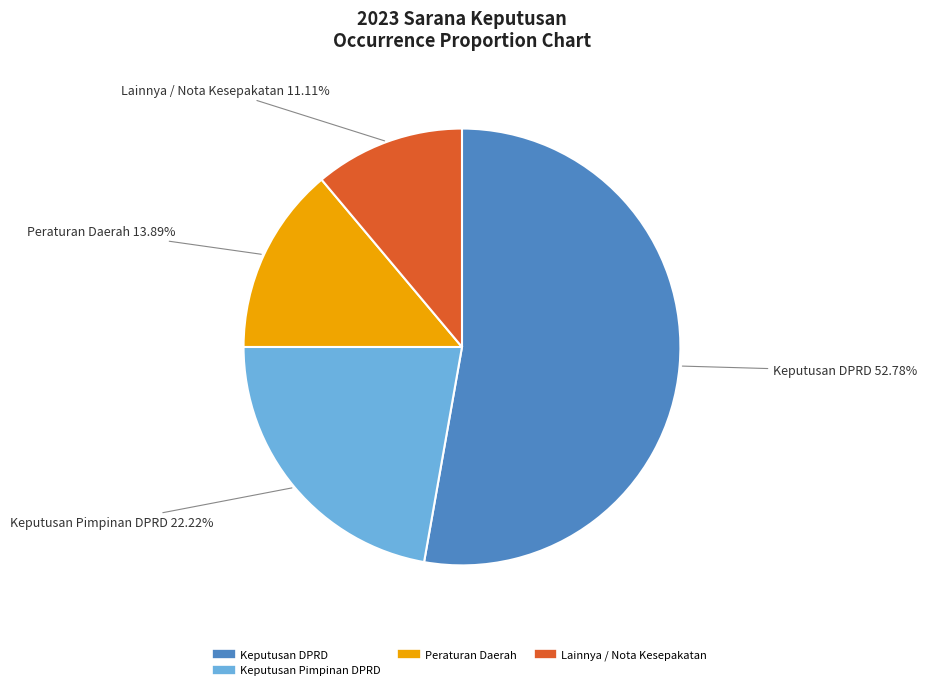

To the nearest percent, what is the average slice percentage?

25%